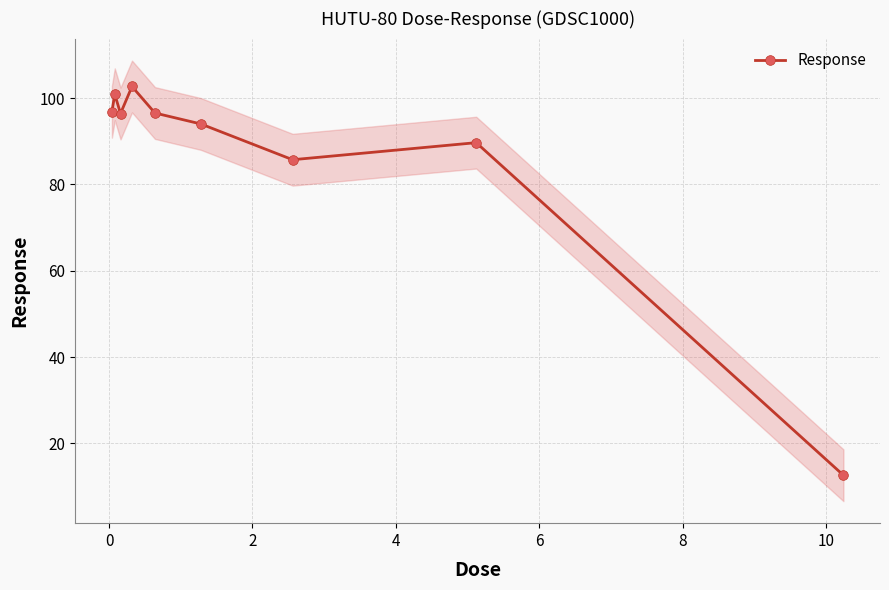

How many interior local valleys does the Response series have?

2